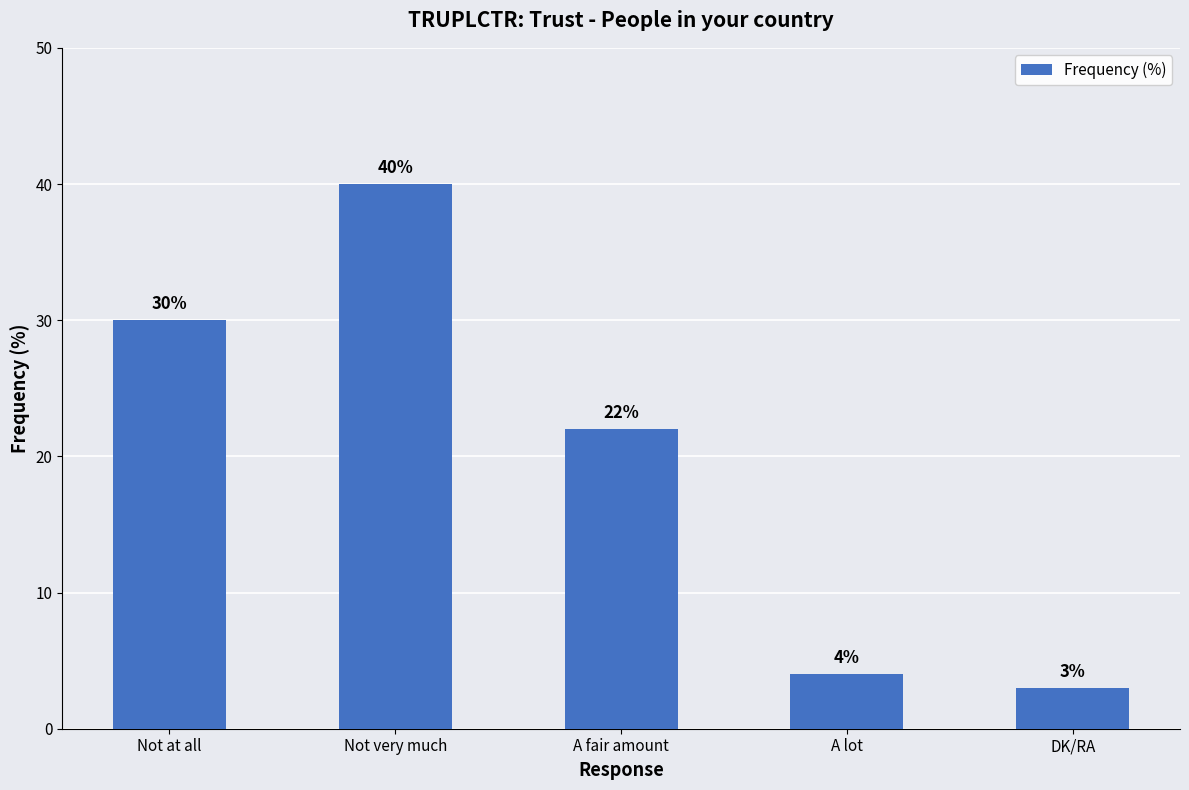

What is the maximum value shown in the chart?

40